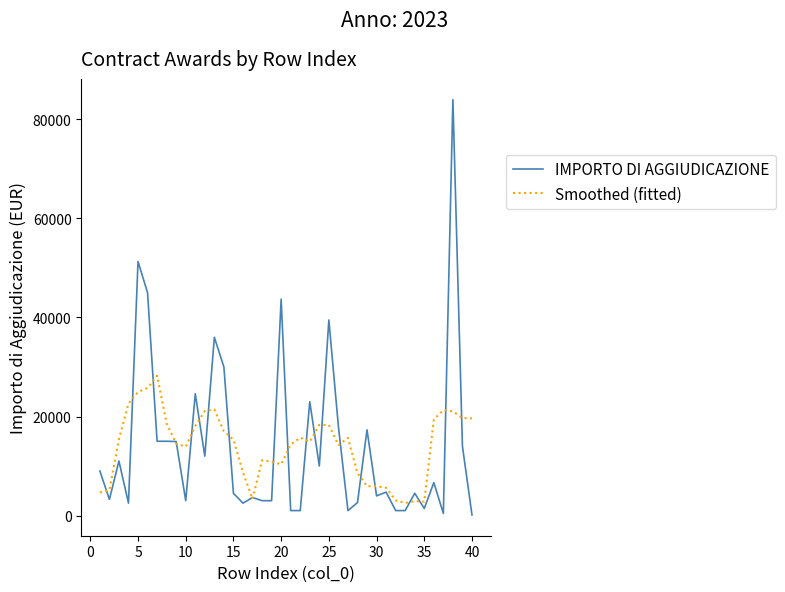

Which series has the largest range (max minus min)?

IMPORTO DI AGGIUDICAZIONE